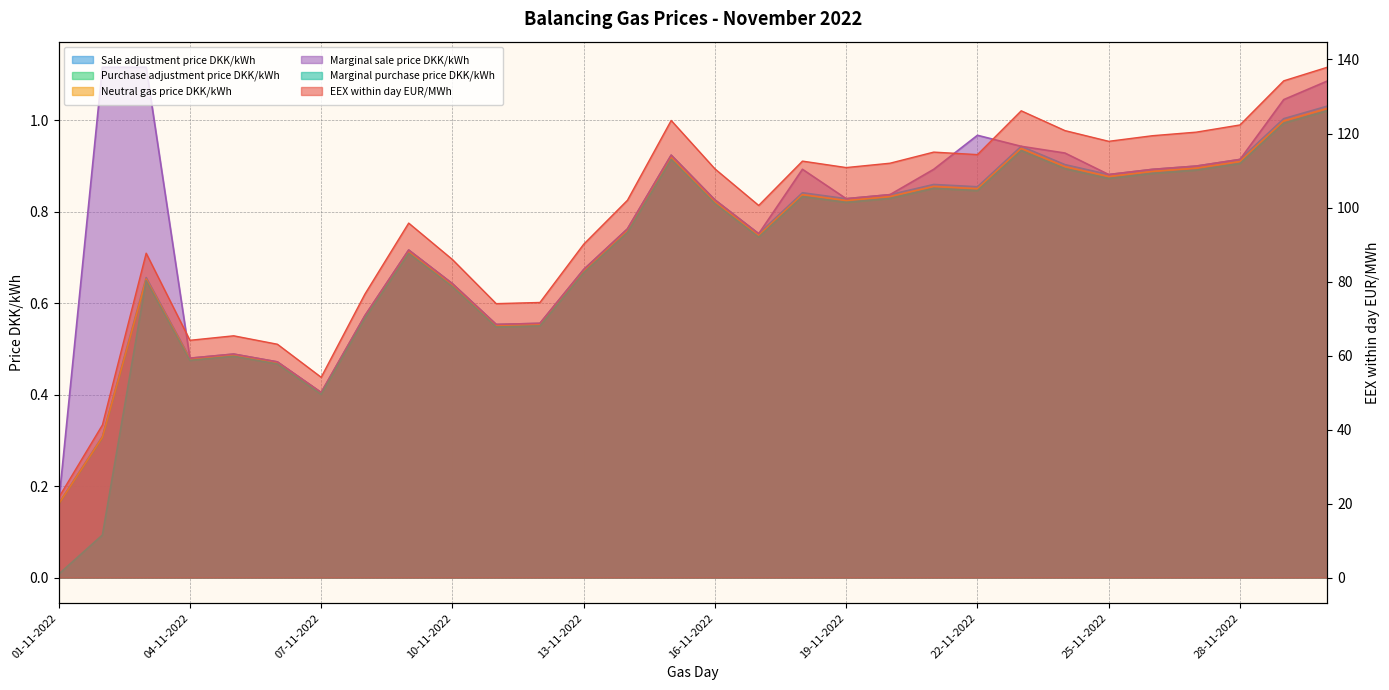

What is the difference between the maximum and minimum values in the Purchase adjustment price DKK/kWh series?

0.9